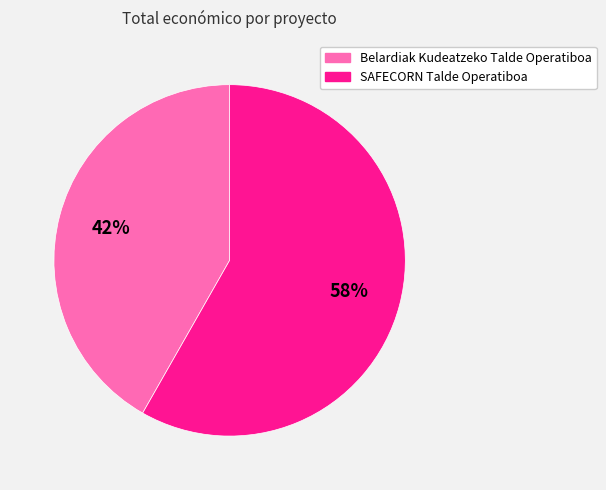

Count the number of slices in the pie.

2